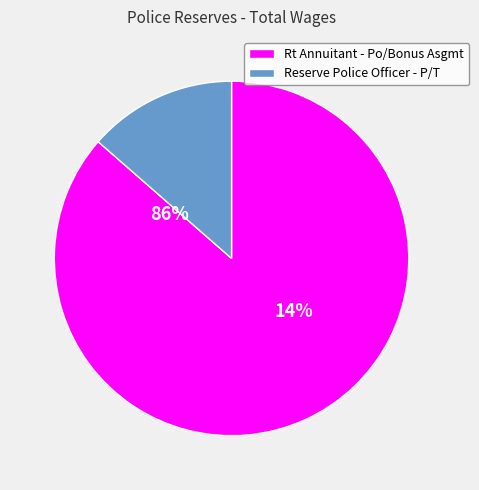

To the nearest percent, what is the difference between the Rt Annuitant - Po/Bonus Asgmt and Reserve Police Officer - P/T slice percentages?

73%